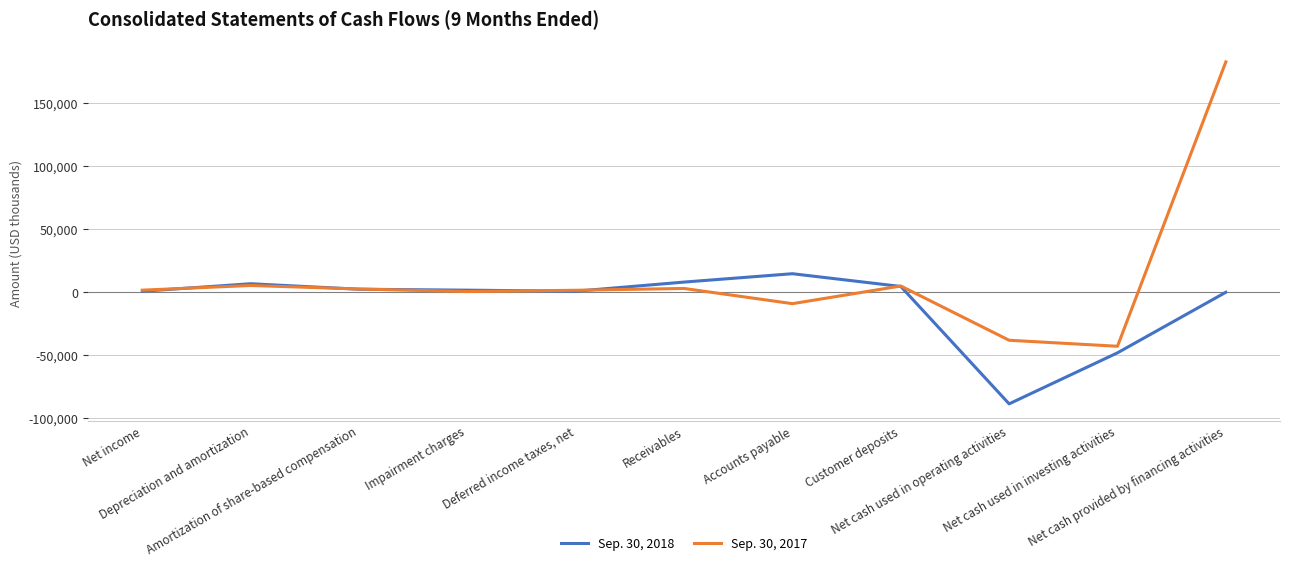

What is the lowest value of the Sep. 30, 2017 series?

-42809